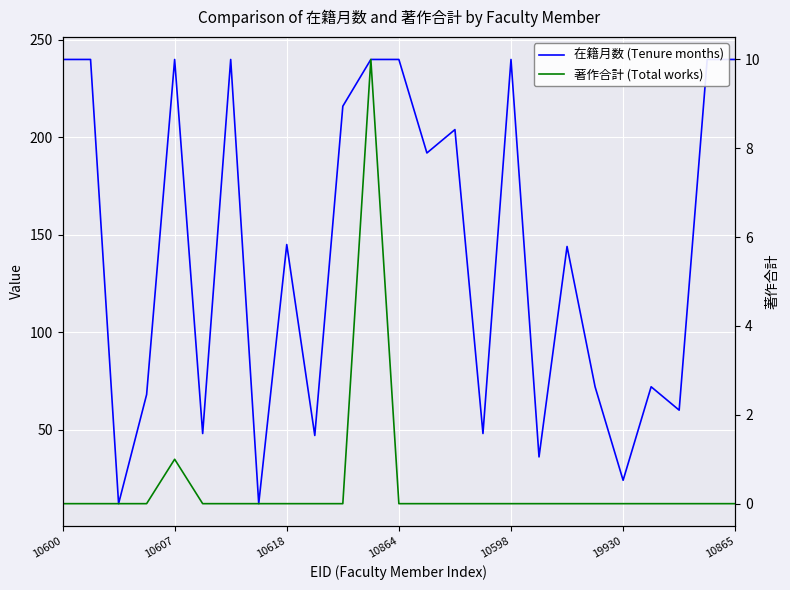

What are all the series names shown in the legend?

在籍月数 (Tenure months), 著作合計 (Total works)